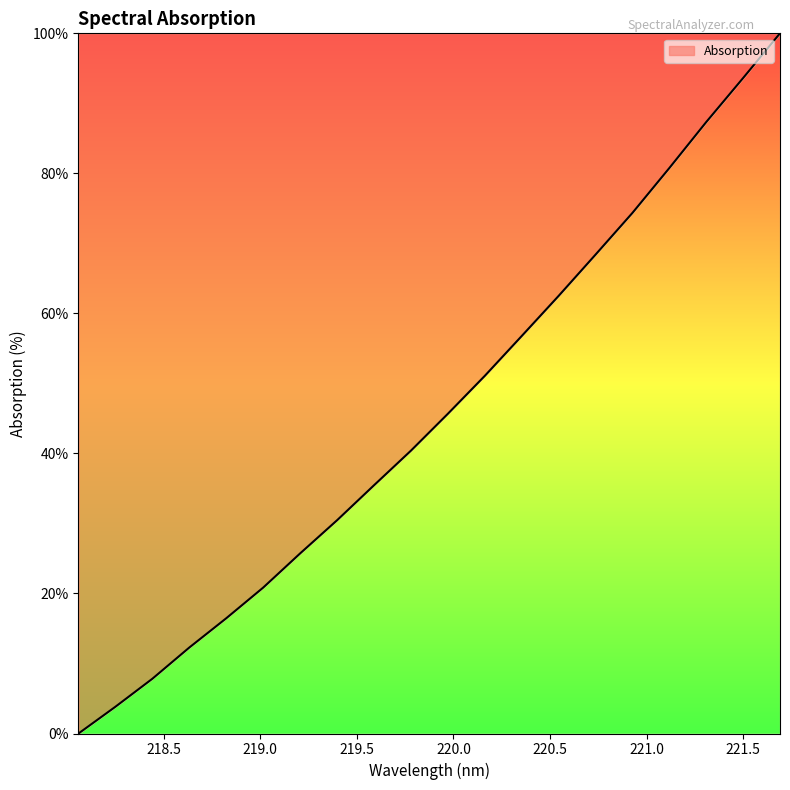

What is the greatest value displayed?

100.0